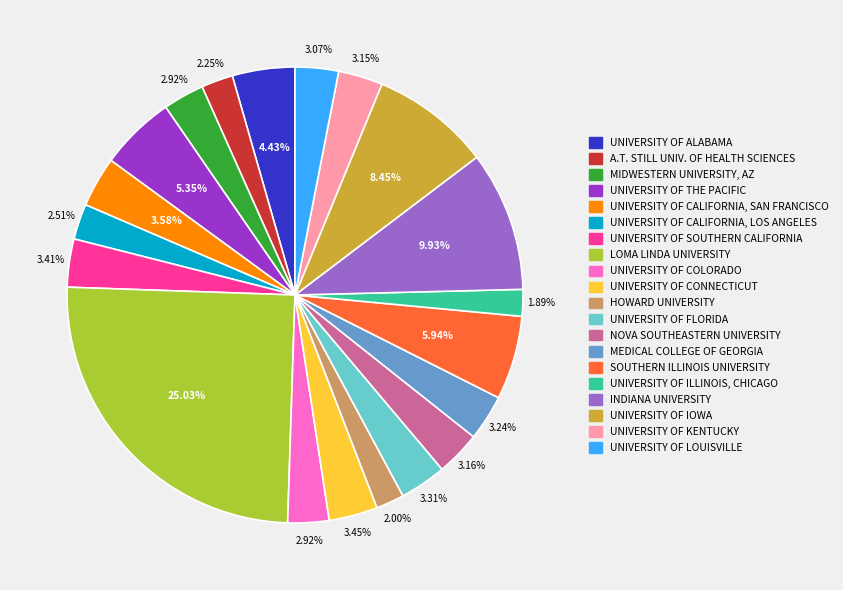

Does any single category account for the majority?

No